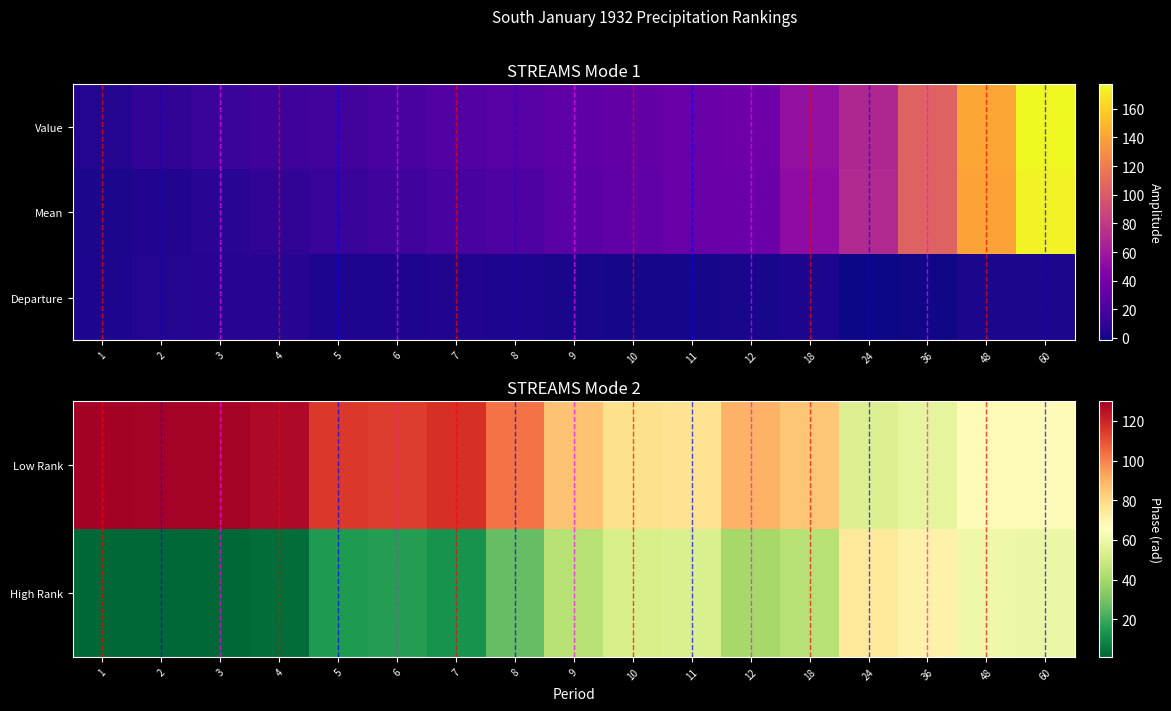

At how many categories does at least one series exceed 47?

17